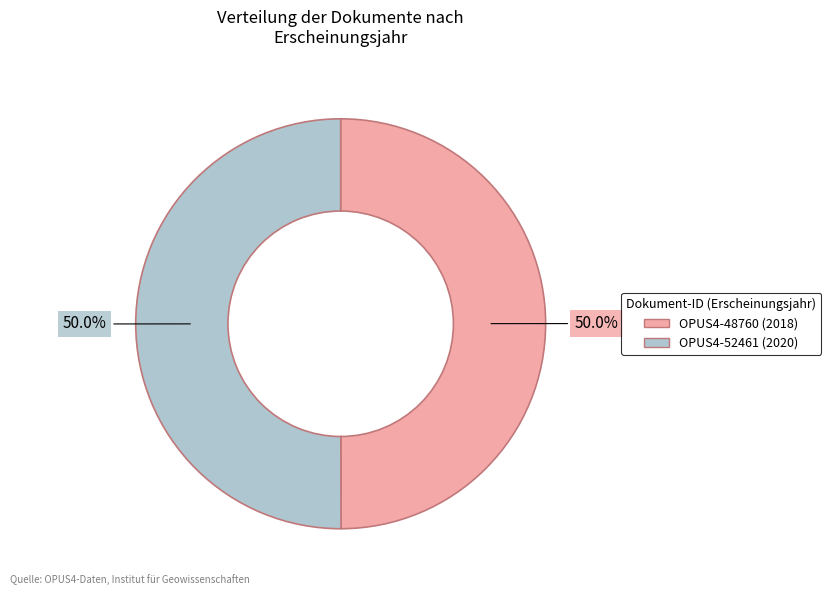

Is it true that OPUS4-48760 is 50% of the pie?

True